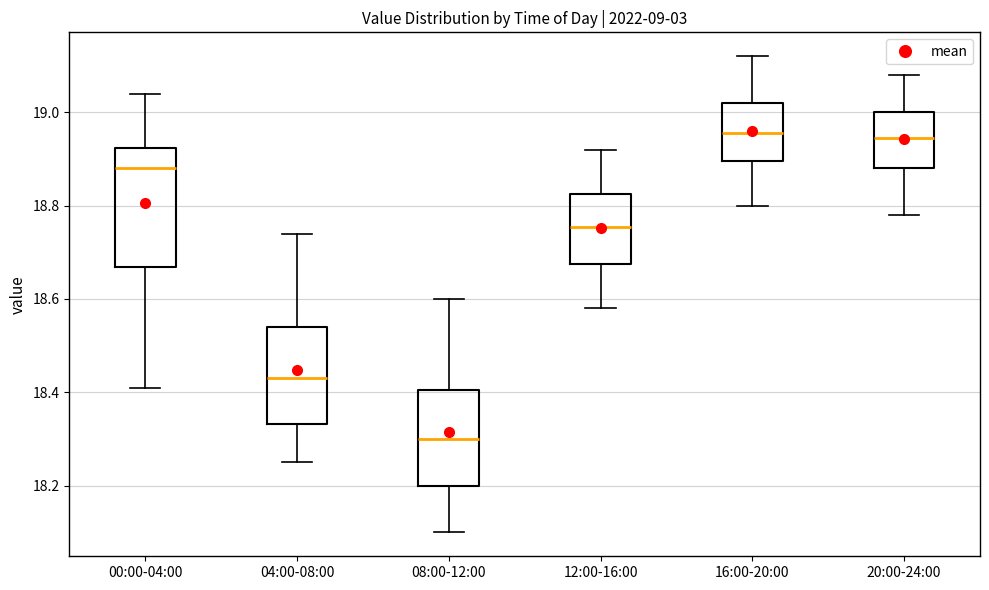

Where is the upper edge of the box for 12:00-16:00 on the y-axis? The values are not printed on the chart, so give them approximately, as read against the axis.

18.82